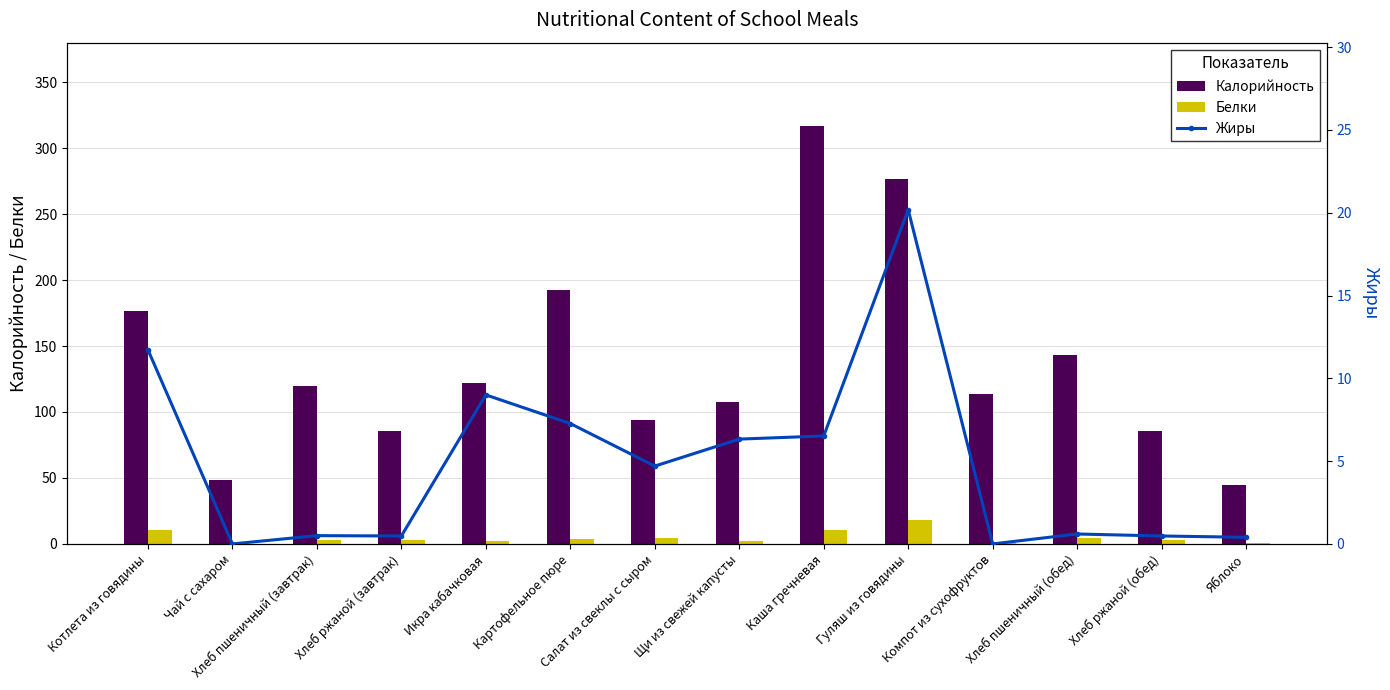

What is the sum of the Калорийность values at Яблоко and Хлеб ржаной (обед)?

130.6